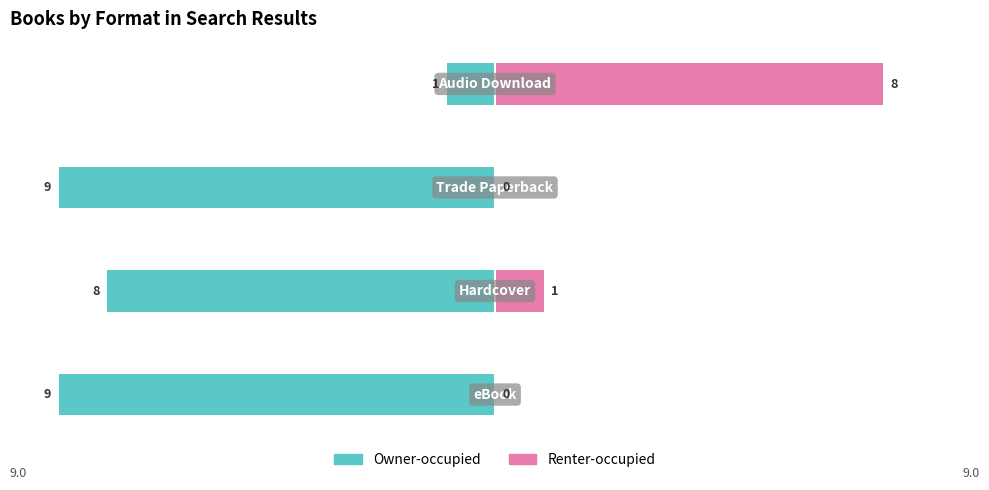

What is the sum of all Renter-occupied values?

9